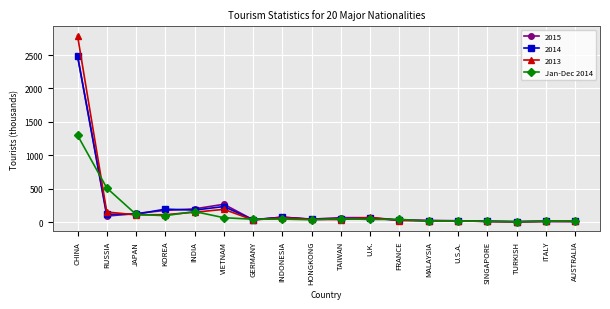

Which category has the highest value across all series?

CHINA